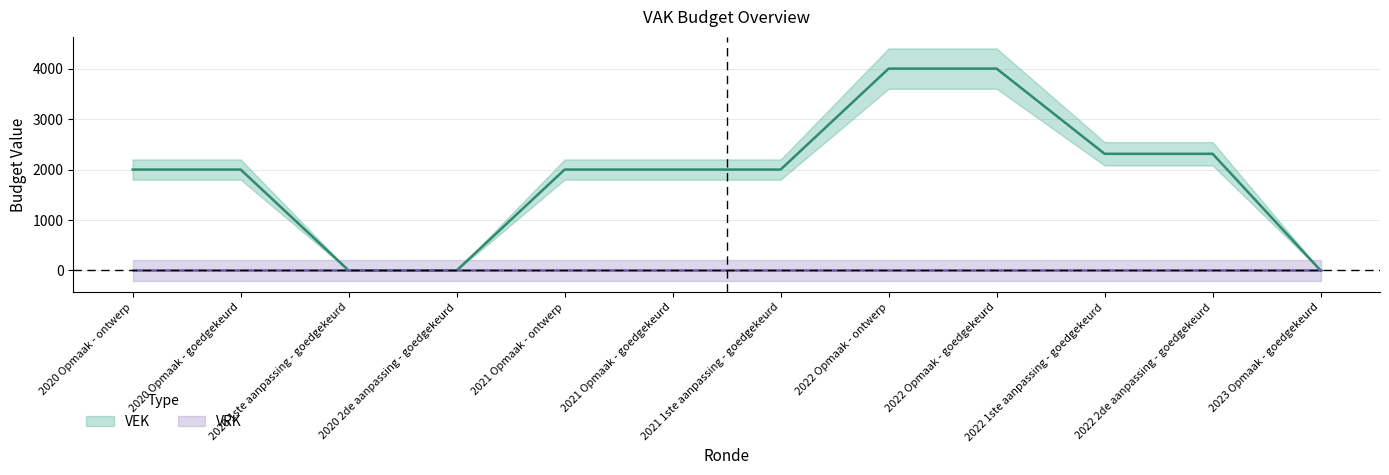

Where is the data nearest to the value 2000?

2020 Opmaak - ontwerp